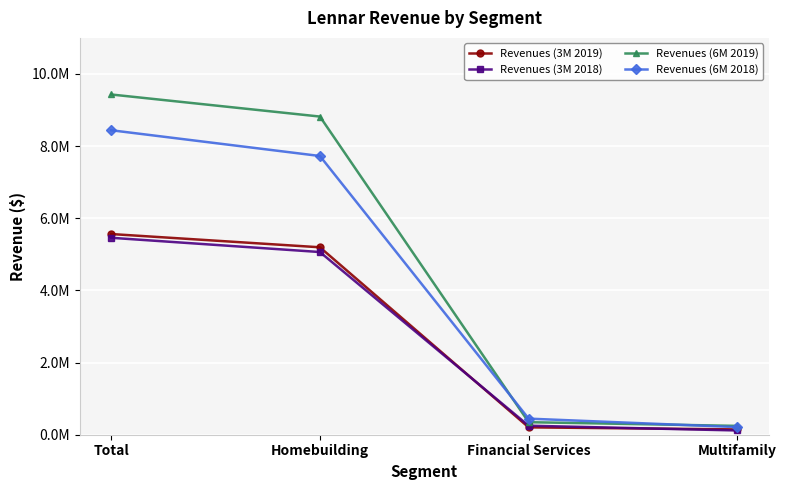

Where is Revenues (3M 2018) nearest to the value 2788377?

Homebuilding